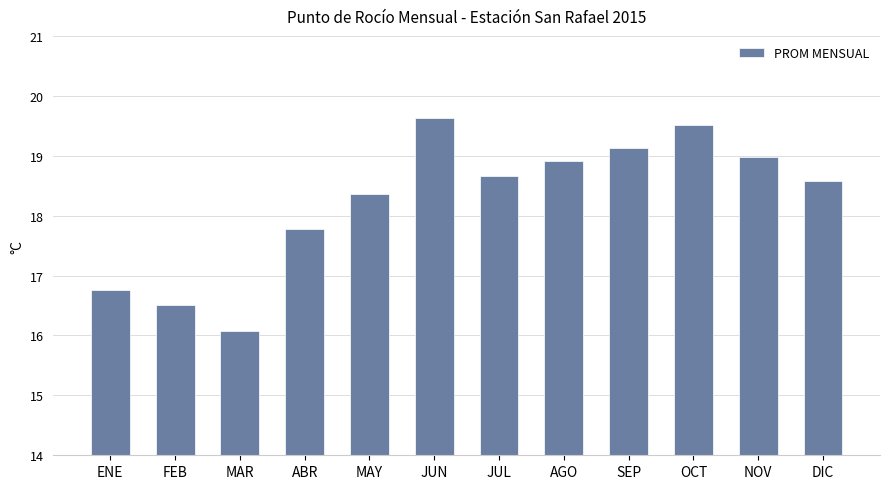

At which label is the value closest to 17?

ENE